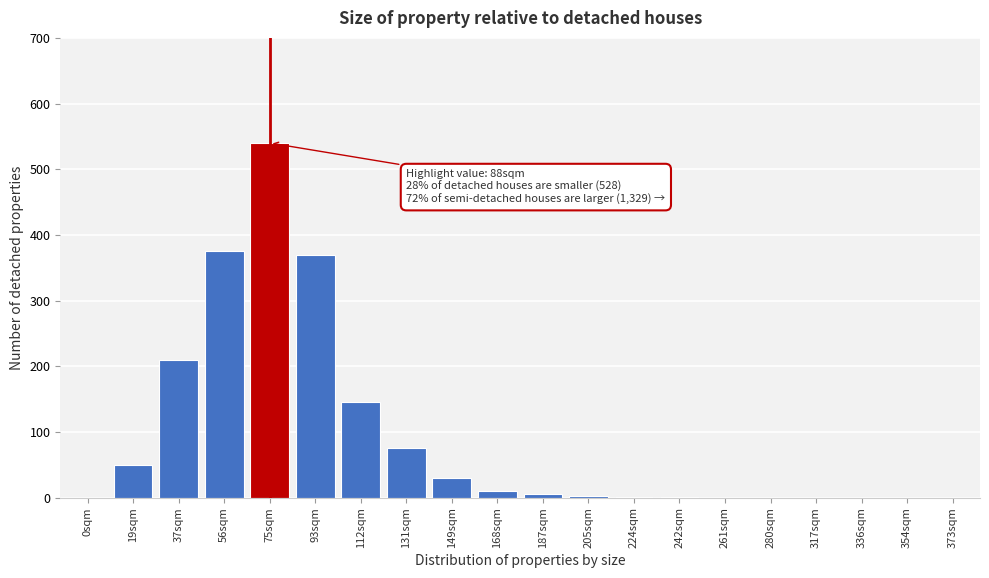

Where is the data nearest to the value 270?

37sqm